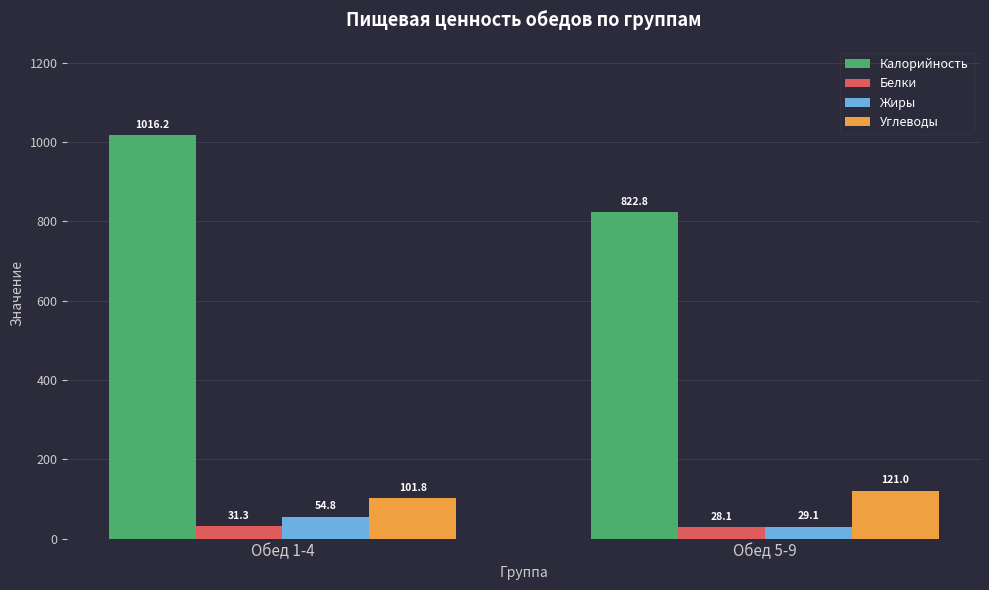

What is the label of the 2nd bar from the left?

Обед 5-9